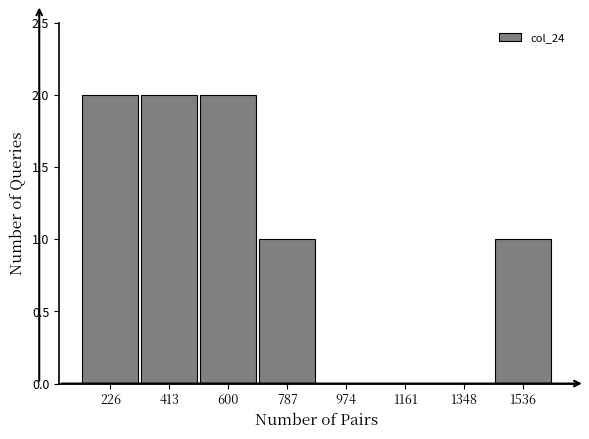

Reading left to right, transcribe all the data shown in this chart.

226=2	413=2	600=2	787=1	974=0	1161=0	1348=0	1536=1